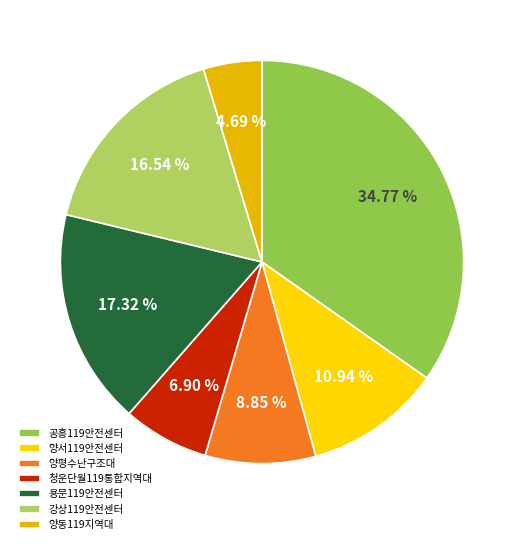

To the nearest percent, what is the average slice percentage?

14%